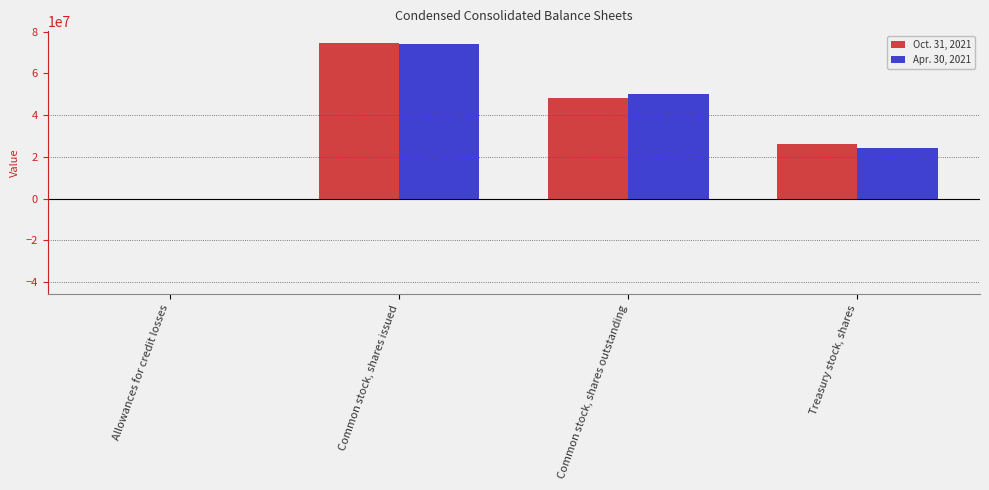

Is it true that Apr. 30, 2021 equals 74222127 at Common stock, shares issued?

True